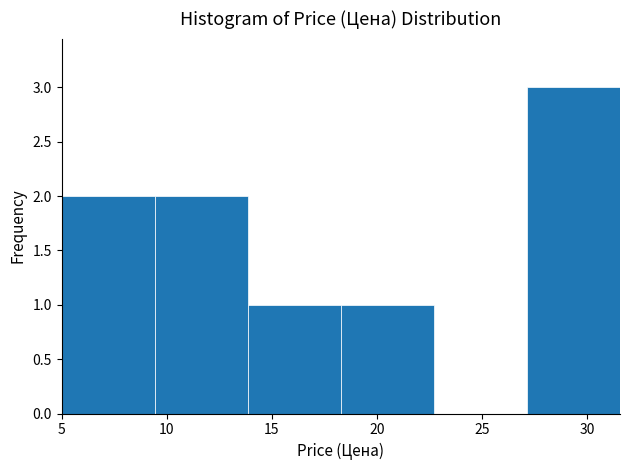

Which range on the x-axis has the tallest bar?

27.0 to 31.5